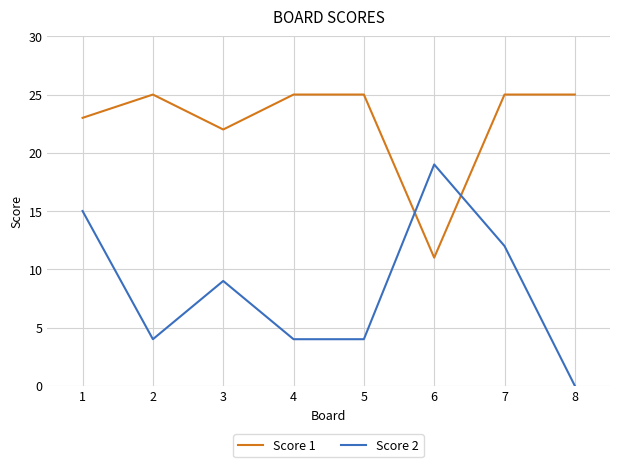

At 8, list the series in order from smallest to largest.

Score 2, Score 1